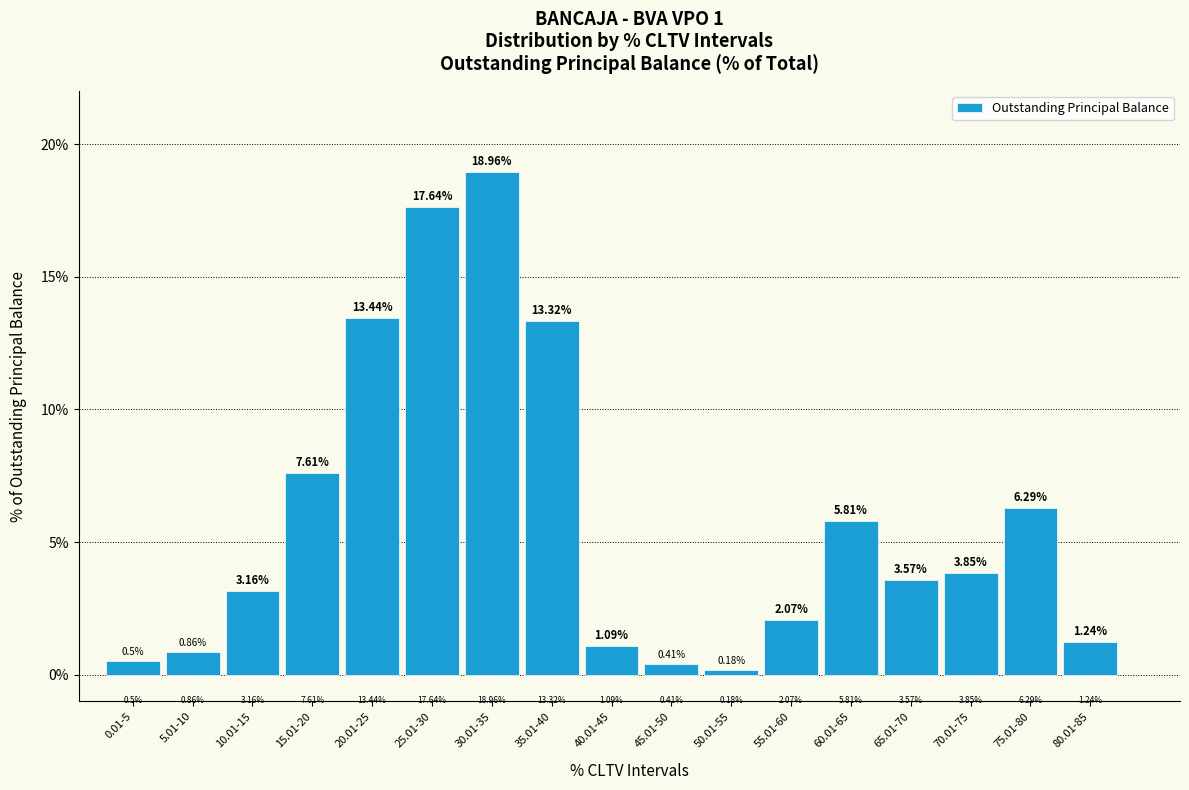

What is the change in value from 0.01-5 to 30.01-35?

+18.5